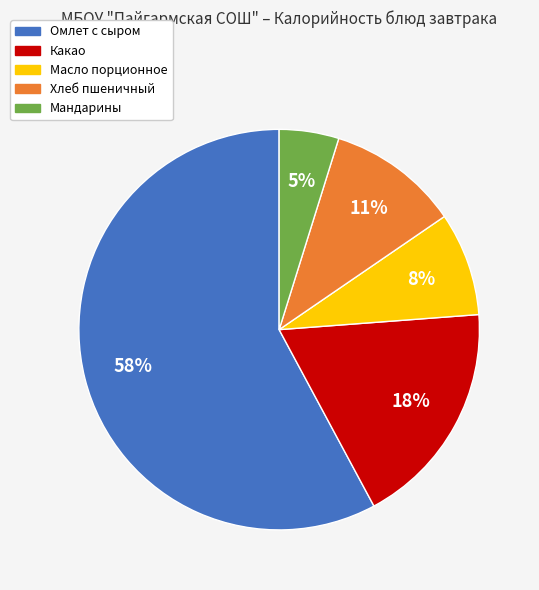

How many segments does this pie chart have?

5